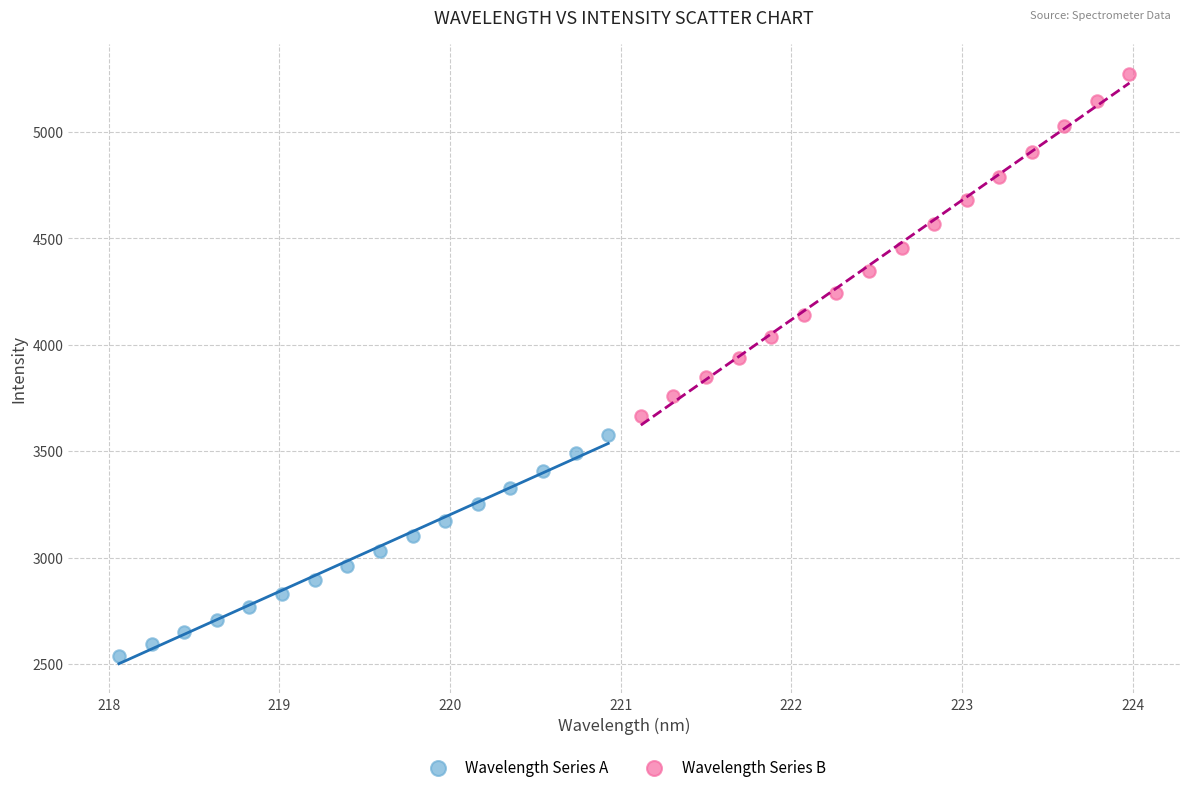

What are all the series names shown in the legend?

Wavelength Series A, Wavelength Series B